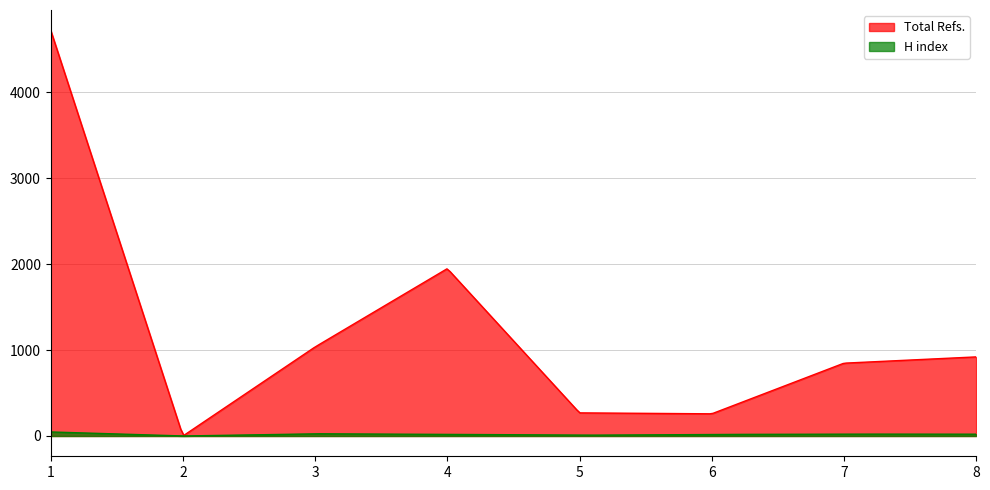

What is the total value across all series at 7?

869